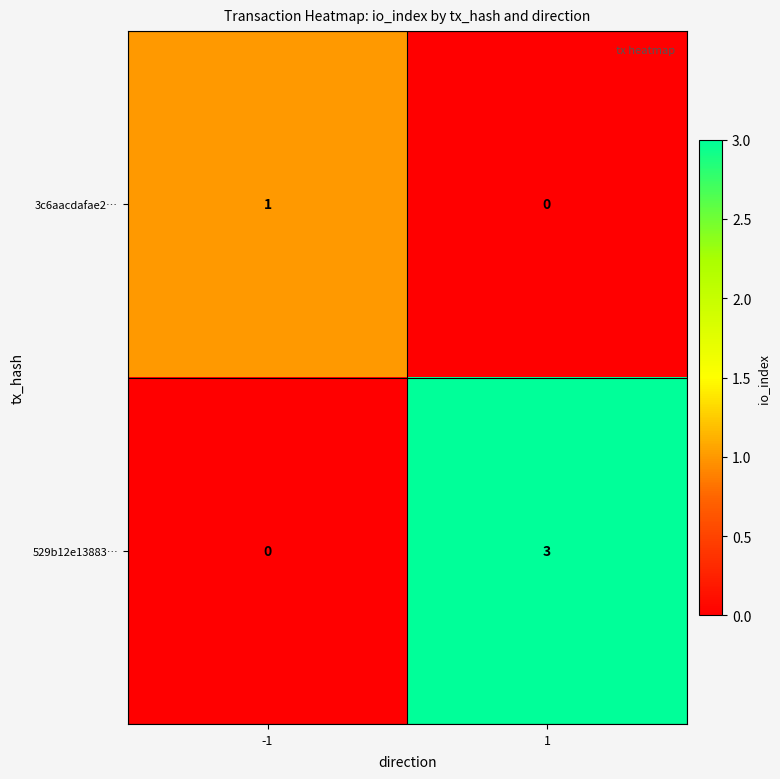

At how many categories does at least one series exceed 2?

1